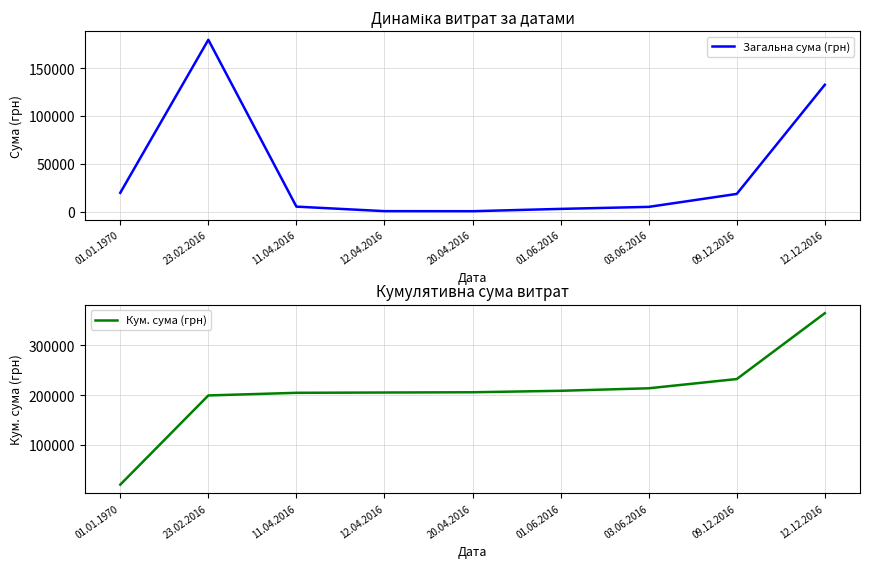

True or false: Загальна сума (грн) and Кум. сума (грн) intersect in this chart.

False